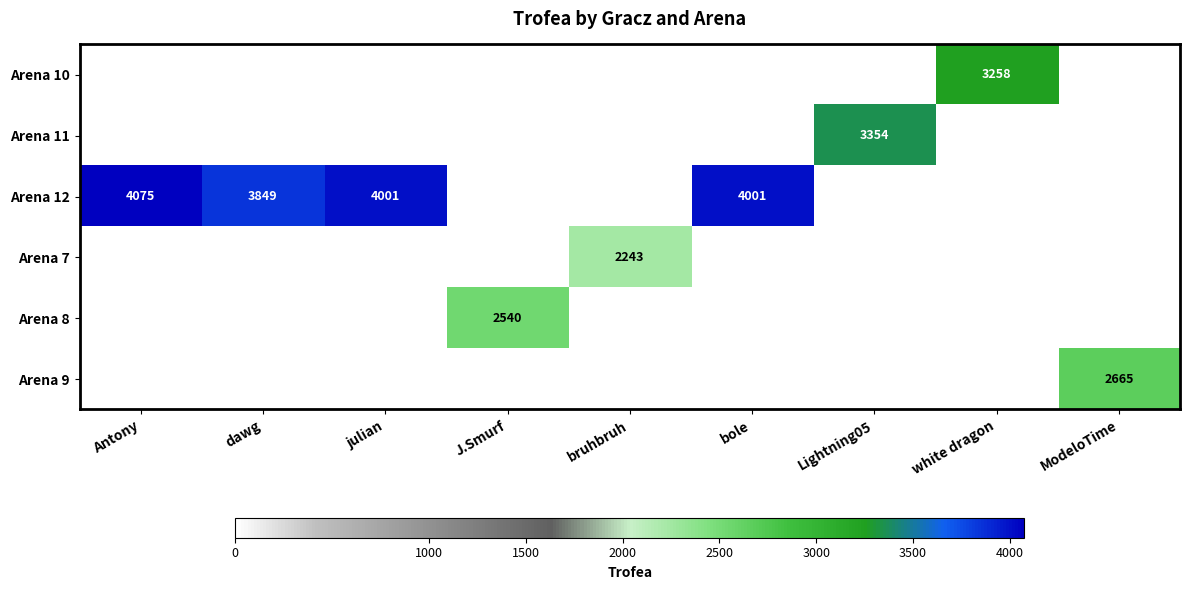

The value of Arena 11 at Lightning05 is 4455. True or false?

False